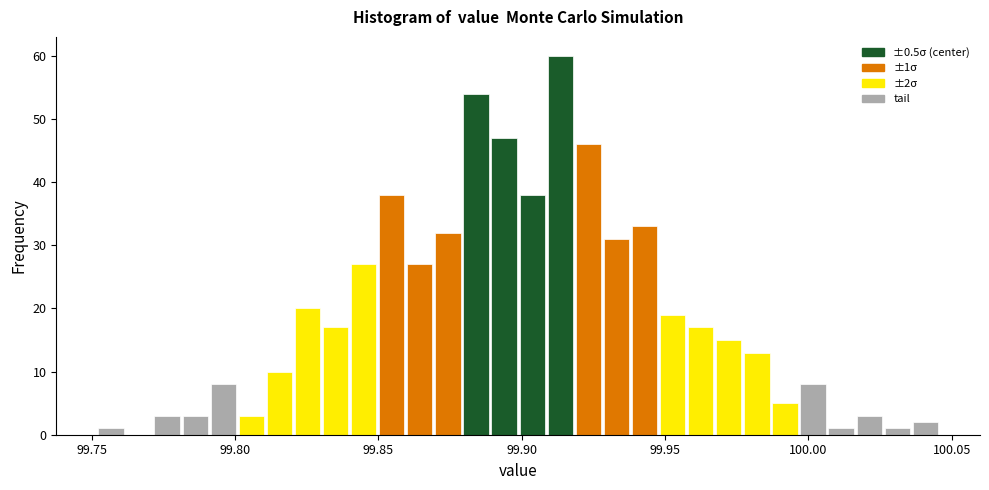

Read against the x-axis, roughly where is the centre of the tallest bar?

99.915